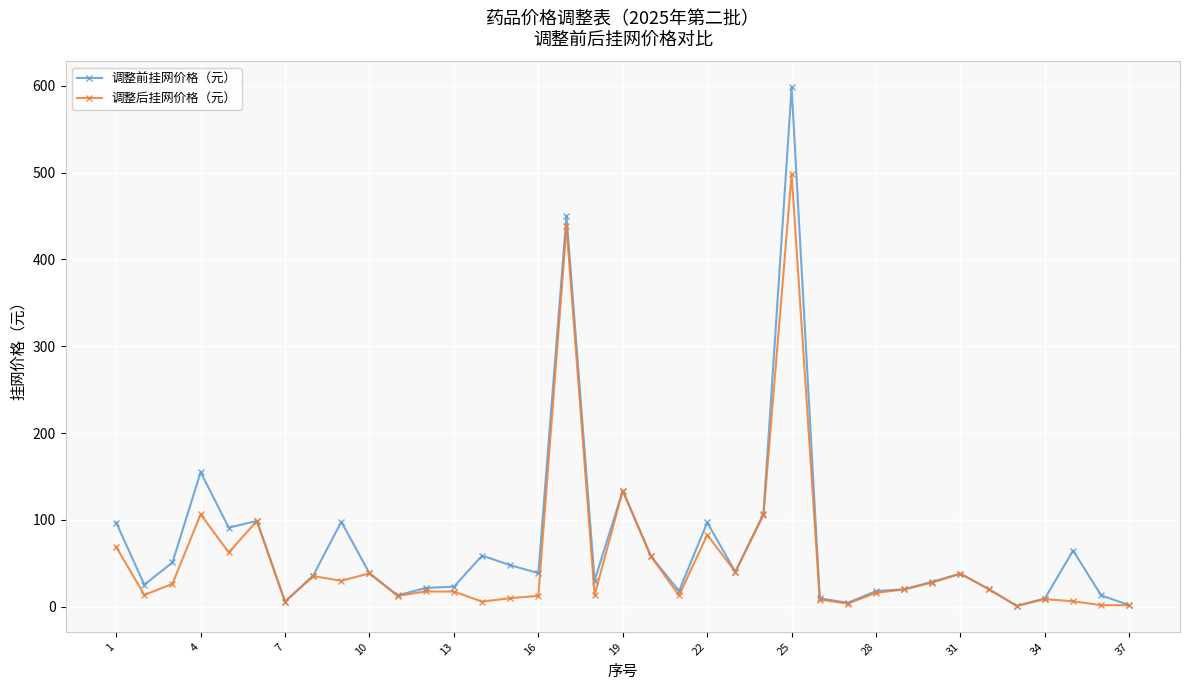

Which series has the largest range (max minus min)?

调整前挂网价格（元）